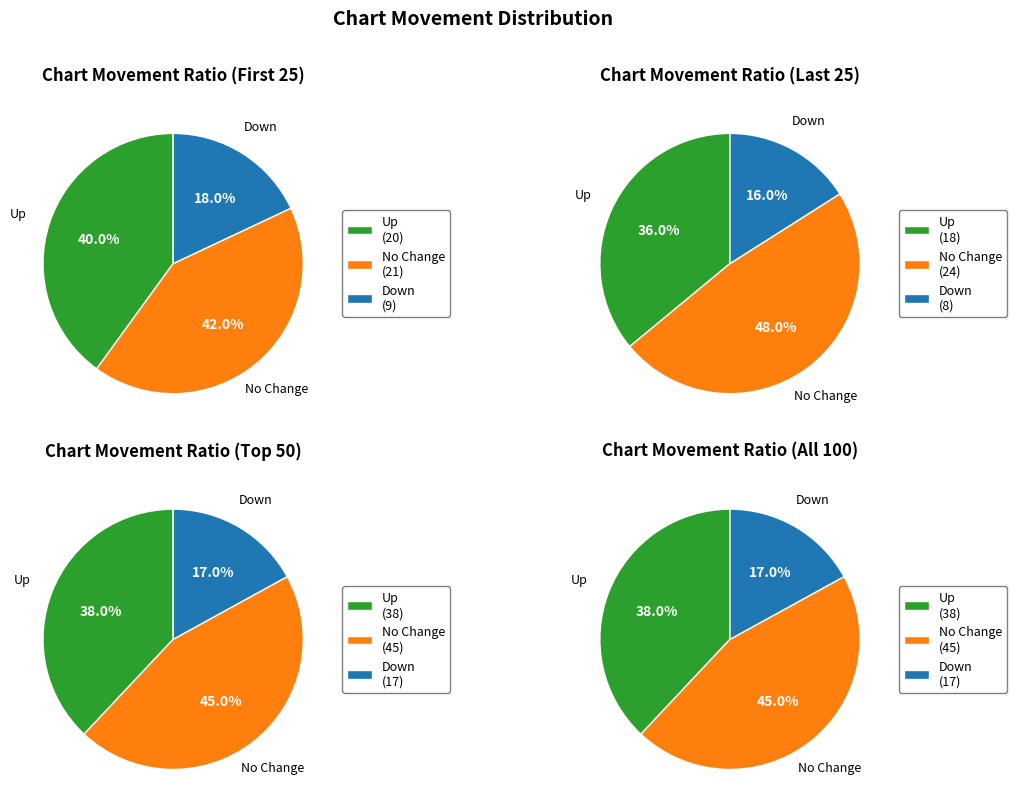

Is there any slice that represents more than half of the pie?

No